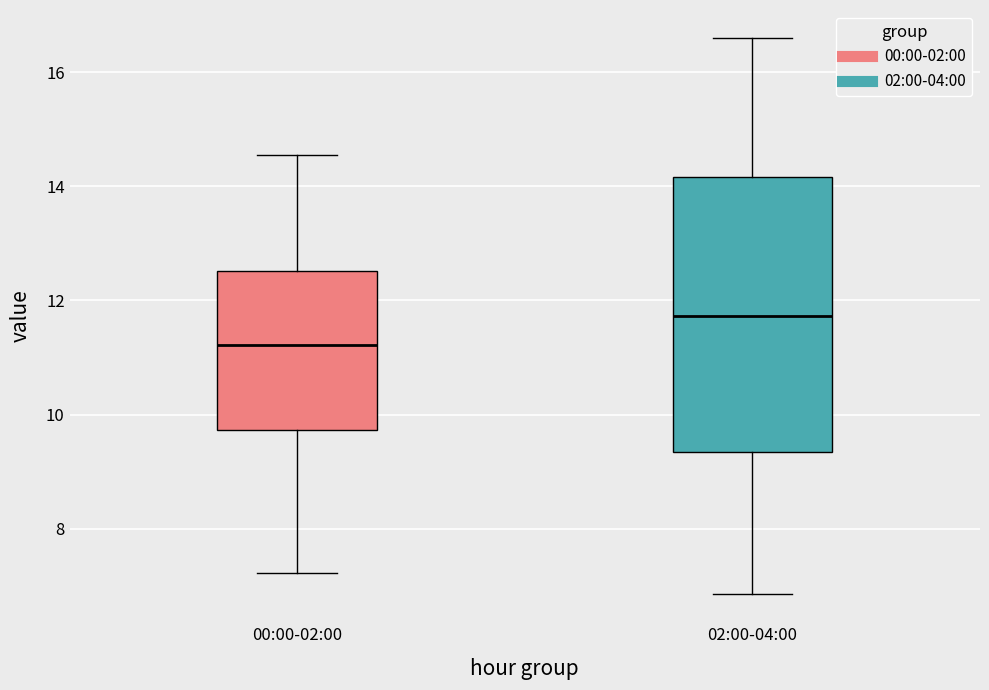

Where is the lower edge of the box for 00:00-02:00 on the y-axis? The values are not printed on the chart, so give them approximately, as read against the axis.

9.8